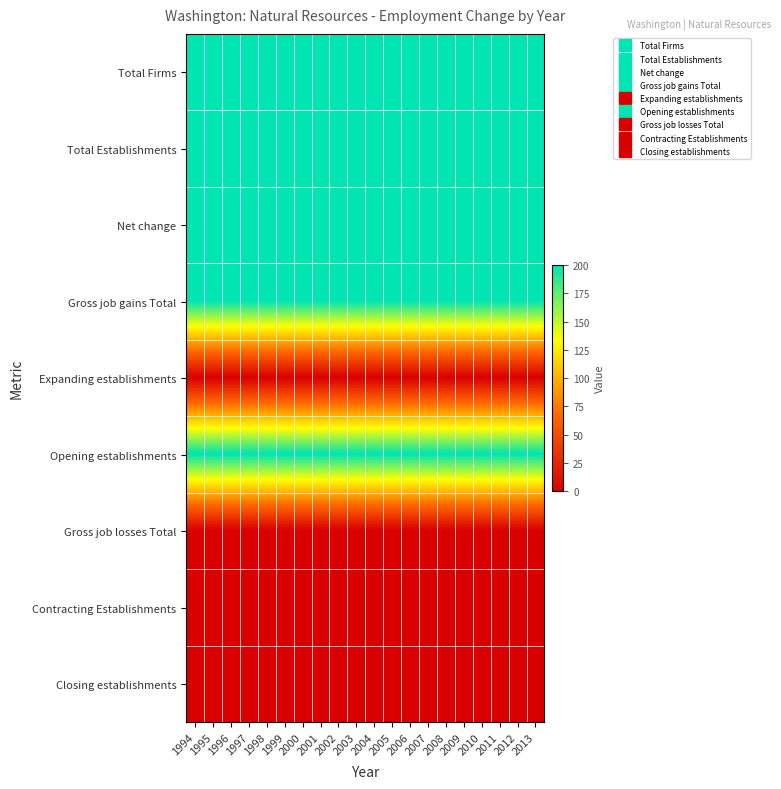

Reading left to right, list all the values displayed in this chart.

Total Firms: 1994=200	1995=200	1996=200	1997=200	1998=200	1999=200	2000=200	2001=200	2002=200	2003=200	2004=200	2005=200	2006=200	2007=200	2008=200	2009=200	2010=200	2011=200	2012=200	2013=200
Total Establishments: 1994=200	1995=200	1996=200	1997=200	1998=200	1999=200	2000=200	2001=200	2002=200	2003=200	2004=200	2005=200	2006=200	2007=200	2008=200	2009=200	2010=200	2011=200	2012=200	2013=200
Net change: 1994=200	1995=200	1996=200	1997=200	1998=200	1999=200	2000=200	2001=200	2002=200	2003=200	2004=200	2005=200	2006=200	2007=200	2008=200	2009=200	2010=200	2011=200	2012=200	2013=200
Gross job gains Total: 1994=200	1995=200	1996=200	1997=200	1998=200	1999=200	2000=200	2001=200	2002=200	2003=200	2004=200	2005=200	2006=200	2007=200	2008=200	2009=200	2010=200	2011=200	2012=200	2013=200
Expanding establishments: 1994=0	1995=0	1996=0	1997=0	1998=0	1999=0	2000=0	2001=0	2002=0	2003=0	2004=0	2005=0	2006=0	2007=0	2008=0	2009=0	2010=0	2011=0	2012=0	2013=0
Opening establishments: 1994=200	1995=200	1996=200	1997=200	1998=200	1999=200	2000=200	2001=200	2002=200	2003=200	2004=200	2005=200	2006=200	2007=200	2008=200	2009=200	2010=200	2011=200	2012=200	2013=200
Gross job losses Total: 1994=0	1995=0	1996=0	1997=0	1998=0	1999=0	2000=0	2001=0	2002=0	2003=0	2004=0	2005=0	2006=0	2007=0	2008=0	2009=0	2010=0	2011=0	2012=0	2013=0
Contracting Establishments: 1994=0	1995=0	1996=0	1997=0	1998=0	1999=0	2000=0	2001=0	2002=0	2003=0	2004=0	2005=0	2006=0	2007=0	2008=0	2009=0	2010=0	2011=0	2012=0	2013=0
Closing establishments: 1994=0	1995=0	1996=0	1997=0	1998=0	1999=0	2000=0	2001=0	2002=0	2003=0	2004=0	2005=0	2006=0	2007=0	2008=0	2009=0	2010=0	2011=0	2012=0	2013=0